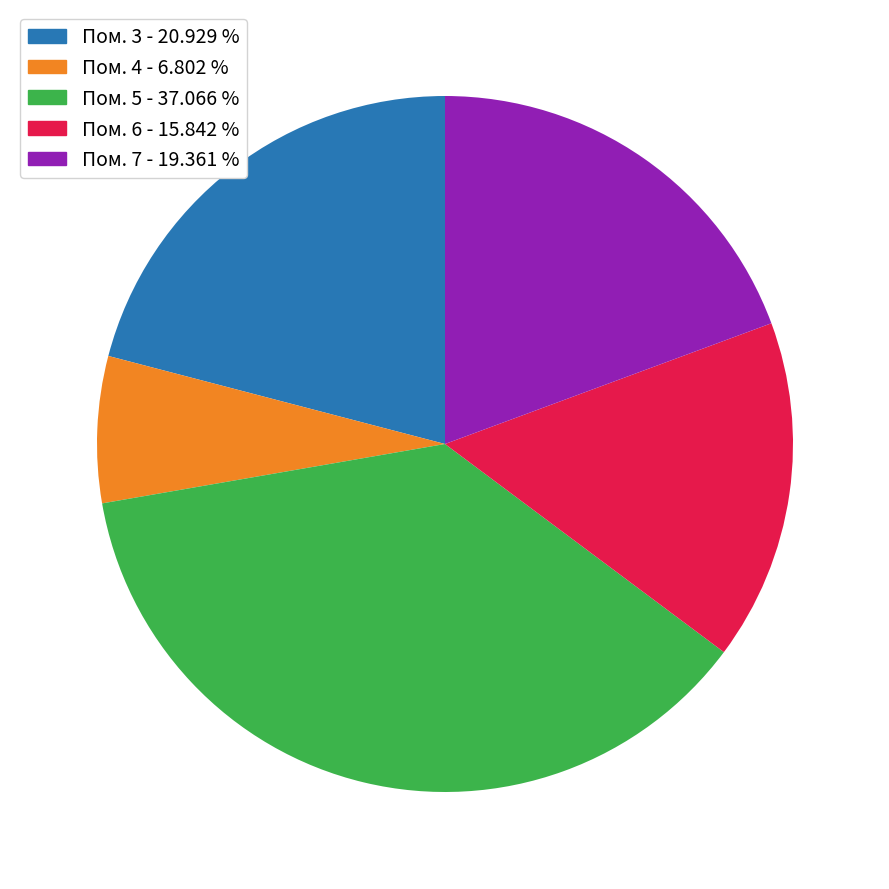

Combined, do Пом. 5 - 37.066 % and Пом. 4 - 6.802 % account for over 50%?

No